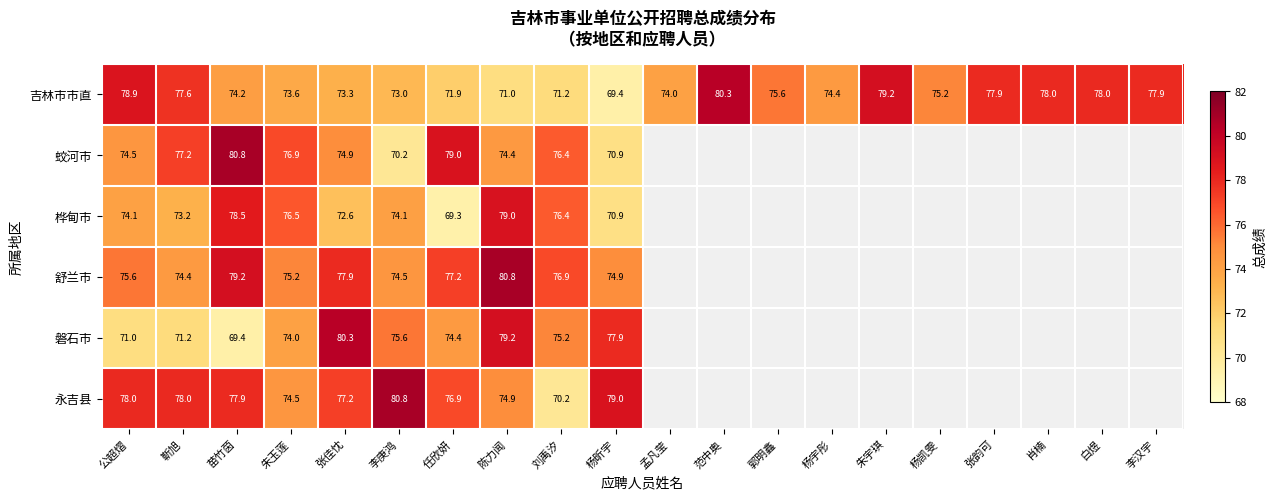

Between 靳旭 and 苗竹茵, which series saw the biggest shift?

桦甸市